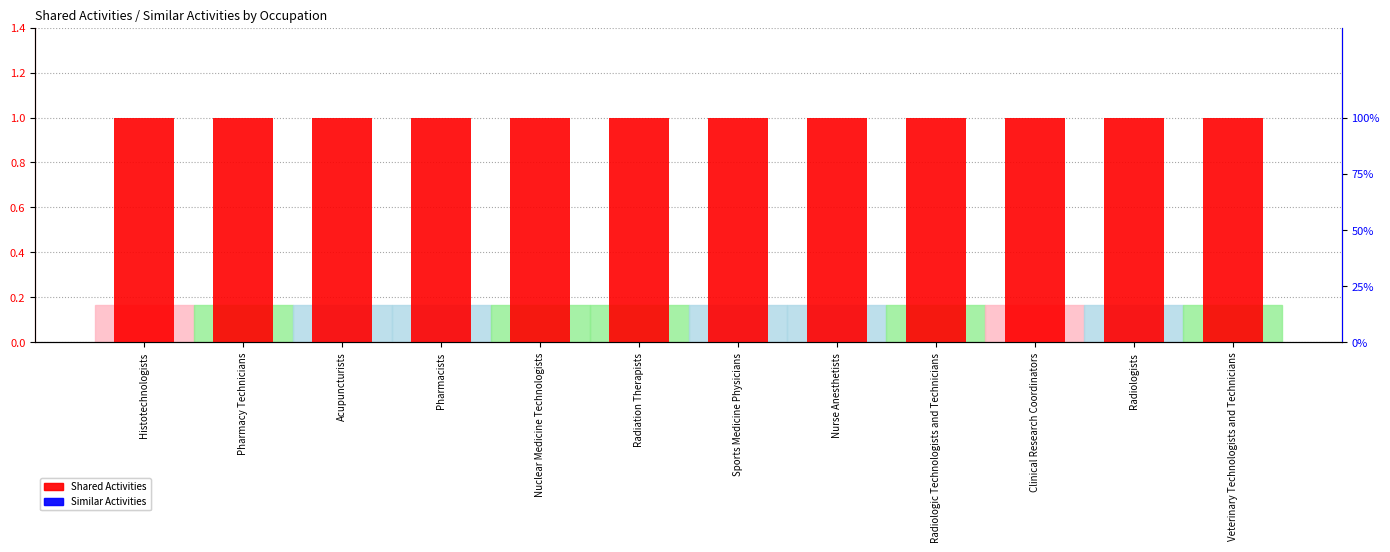

What value does the Shared Activities series have at Sports Medicine Physicians?

1